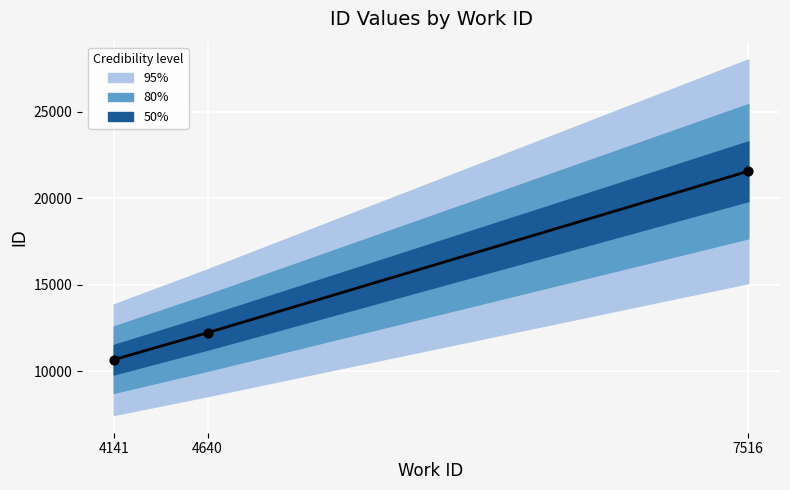

Between 7516 and 4640, which is larger?

7516